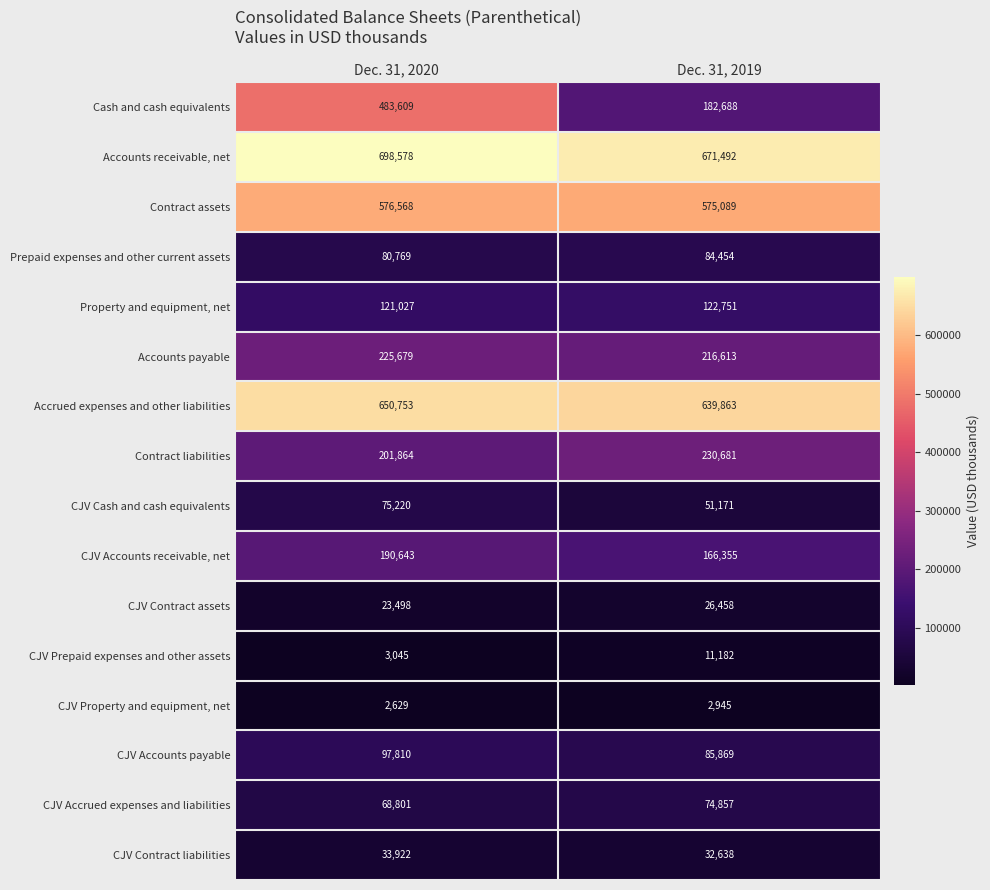

Rank the series at Dec. 31, 2020 from lowest to highest value.

CJV Property and equipment, net, CJV Prepaid expenses and other assets, CJV Contract assets, CJV Contract liabilities, CJV Accrued expenses and liabilities, CJV Cash and cash equivalents, Prepaid expenses and other current assets, CJV Accounts payable, Property and equipment, net, CJV Accounts receivable, net, Contract liabilities, Accounts payable, Cash and cash equivalents, Contract assets, Accrued expenses and other liabilities, Accounts receivable, net